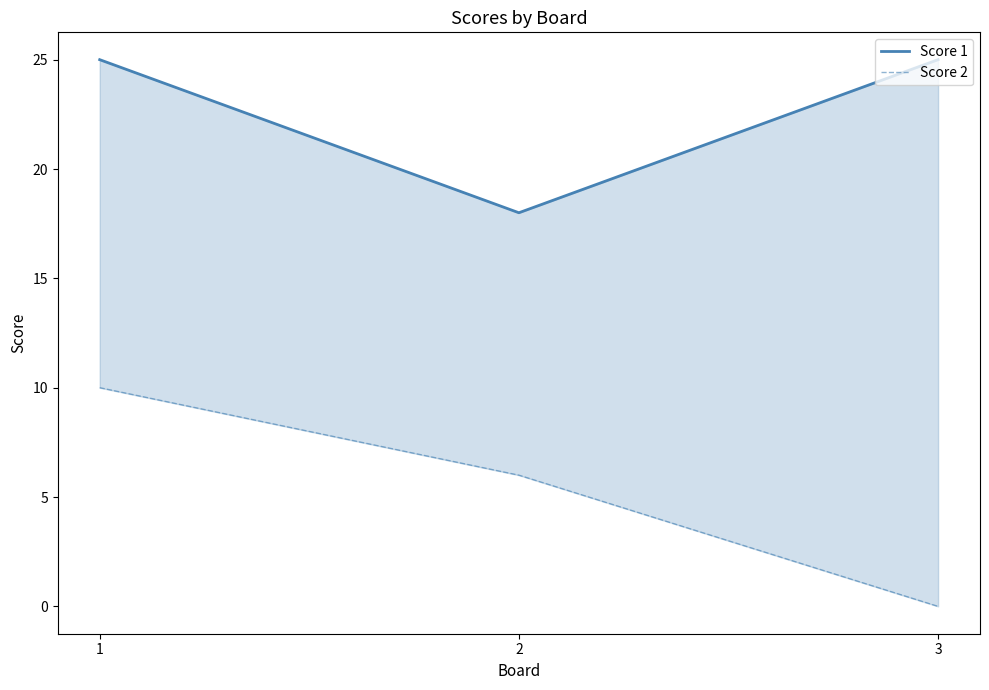

What is the greatest value displayed?

25